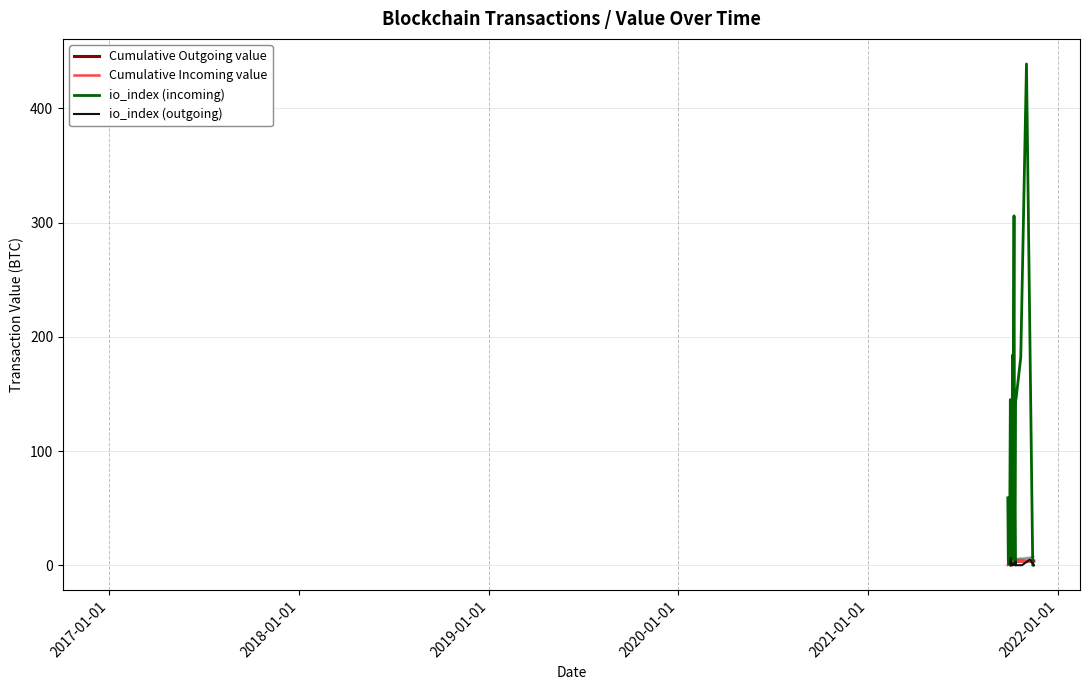

What are all the series names shown in the legend?

Cumulative Outgoing value, Cumulative Incoming value, io_index (incoming), io_index (outgoing)